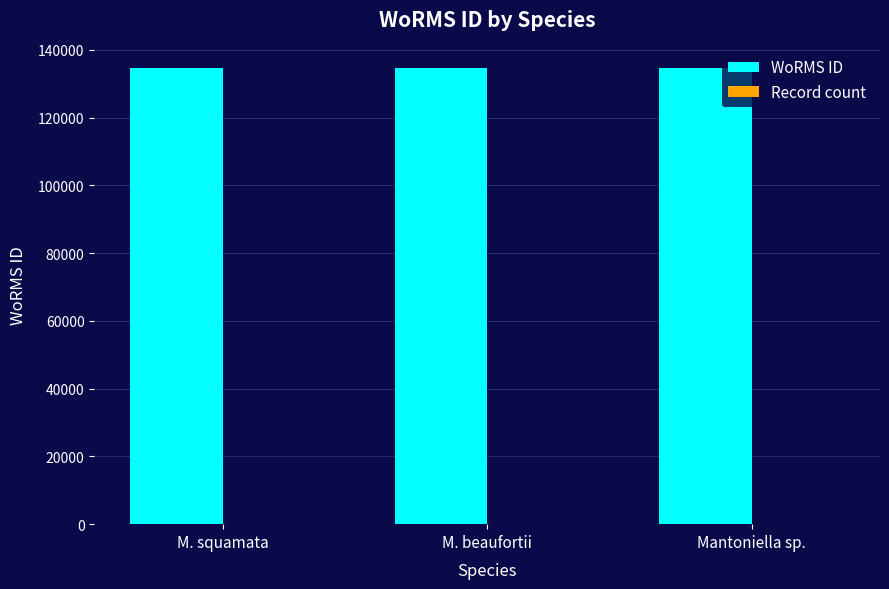

Which series has the largest total across all categories?

WoRMS ID